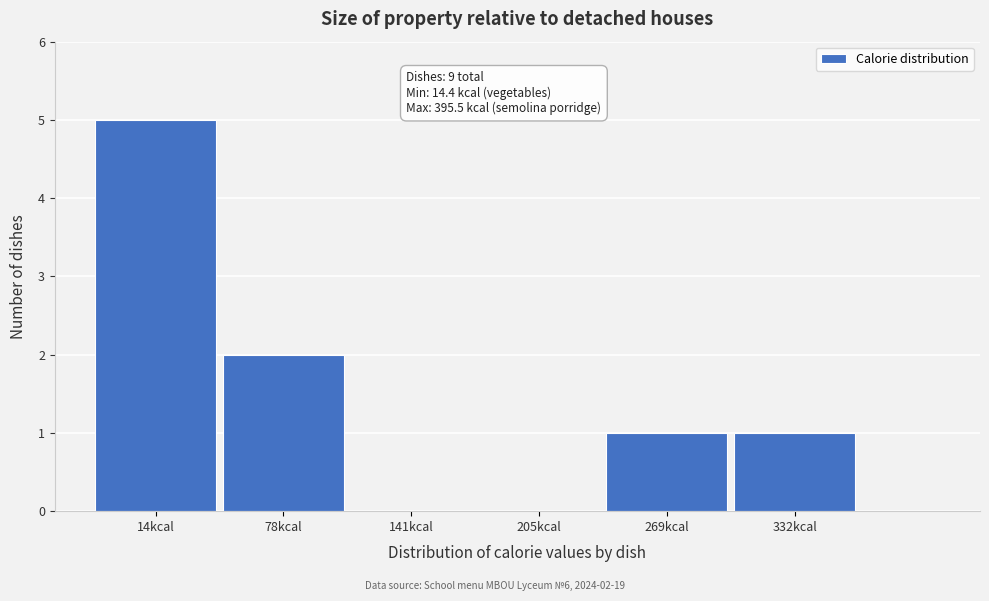

Reading right to left, transcribe all the data shown in this chart.

332kcal=1	269kcal=1	205kcal=0	141kcal=0	78kcal=2	14kcal=5